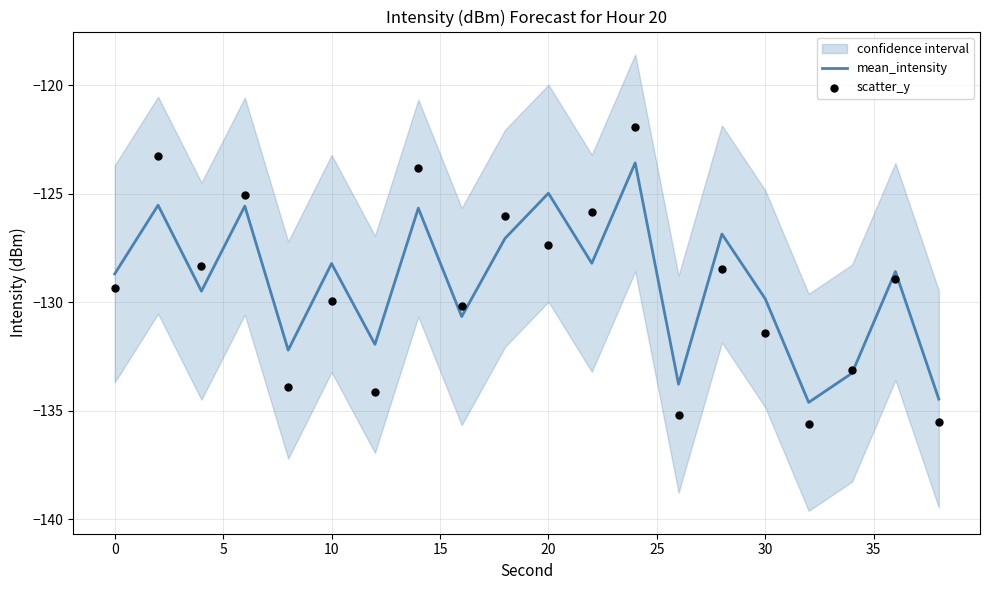

True or false: mean_intensity has a value of -125.0 at 20.

True